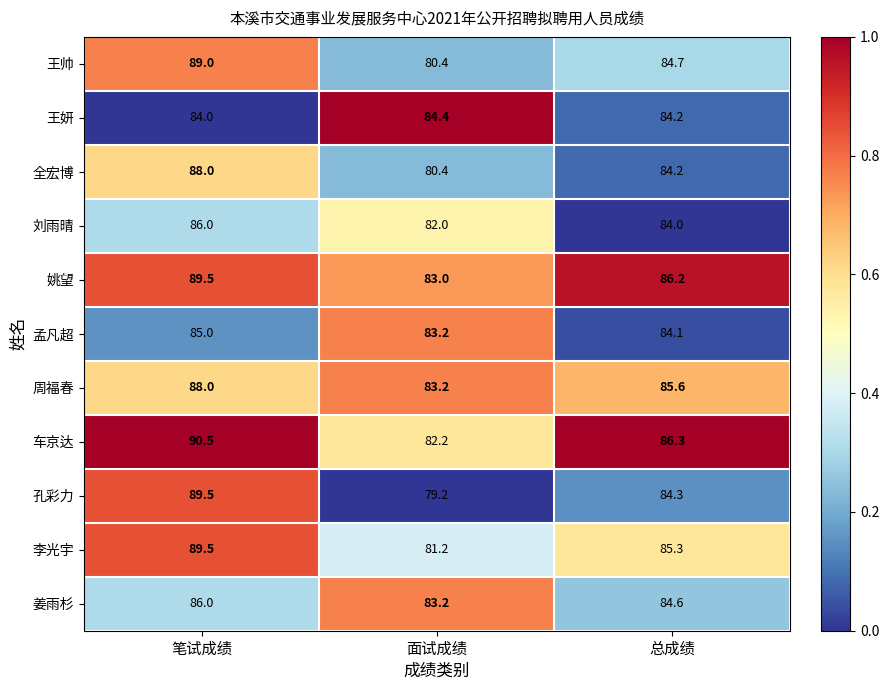

What is the total value across all series at 笔试成绩?

965.0